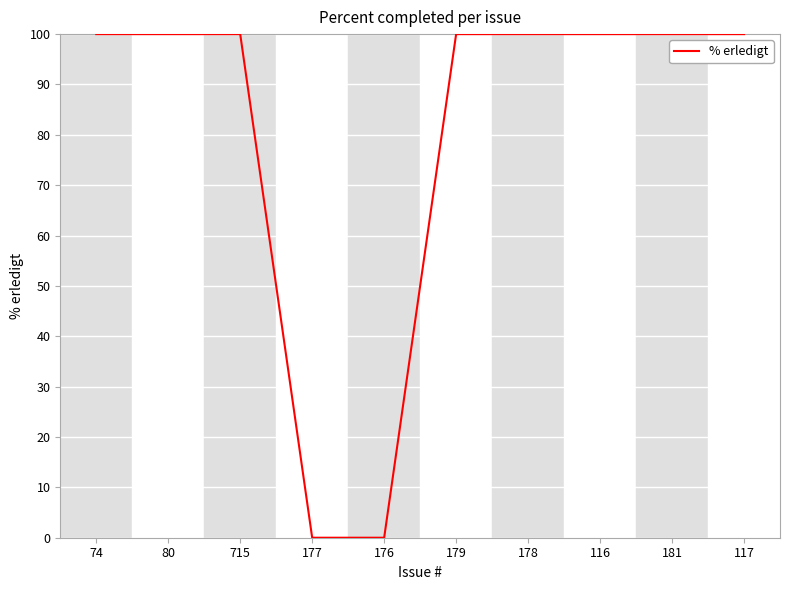

Read the value at 116, to the nearest 10.

100